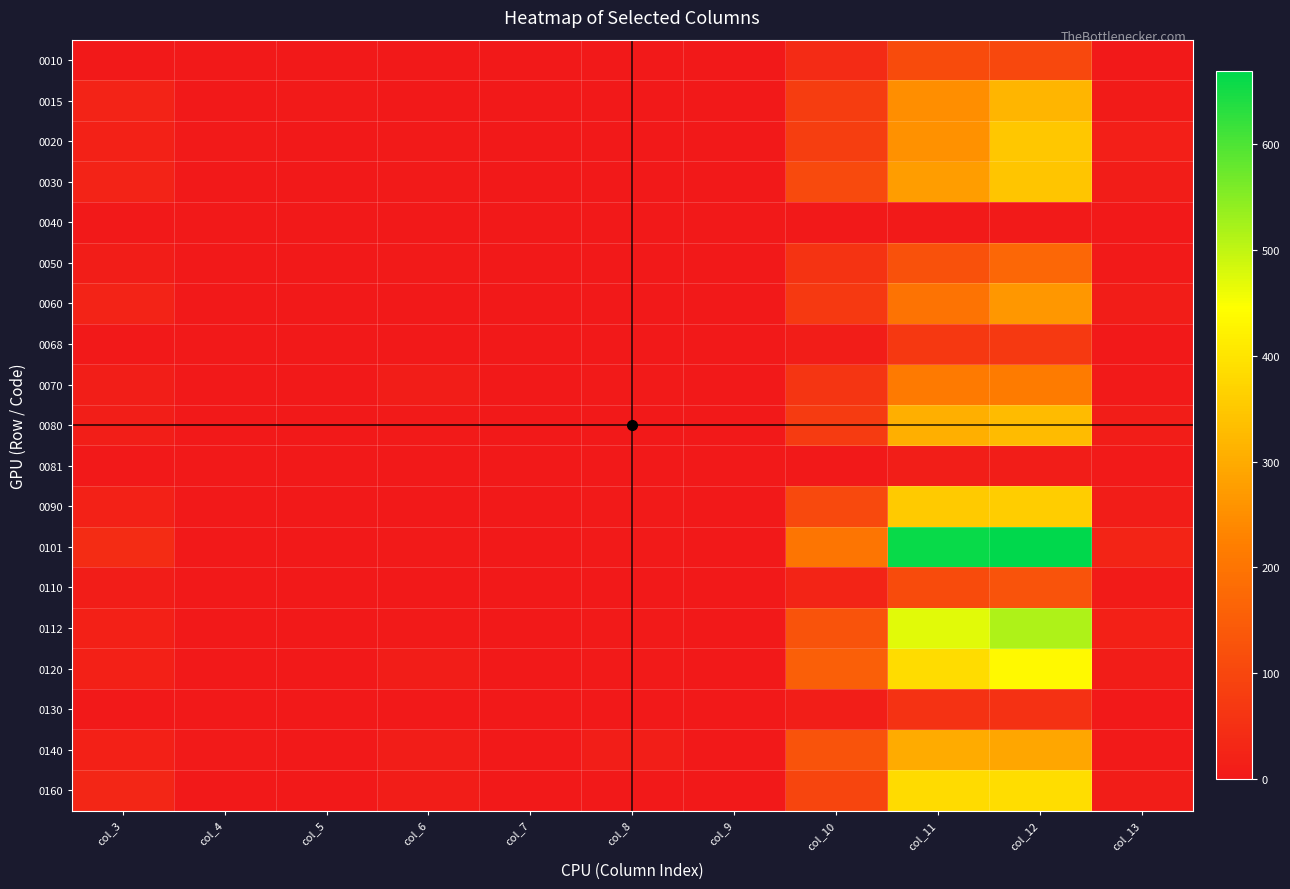

What is the maximum value shown in the chart?

669